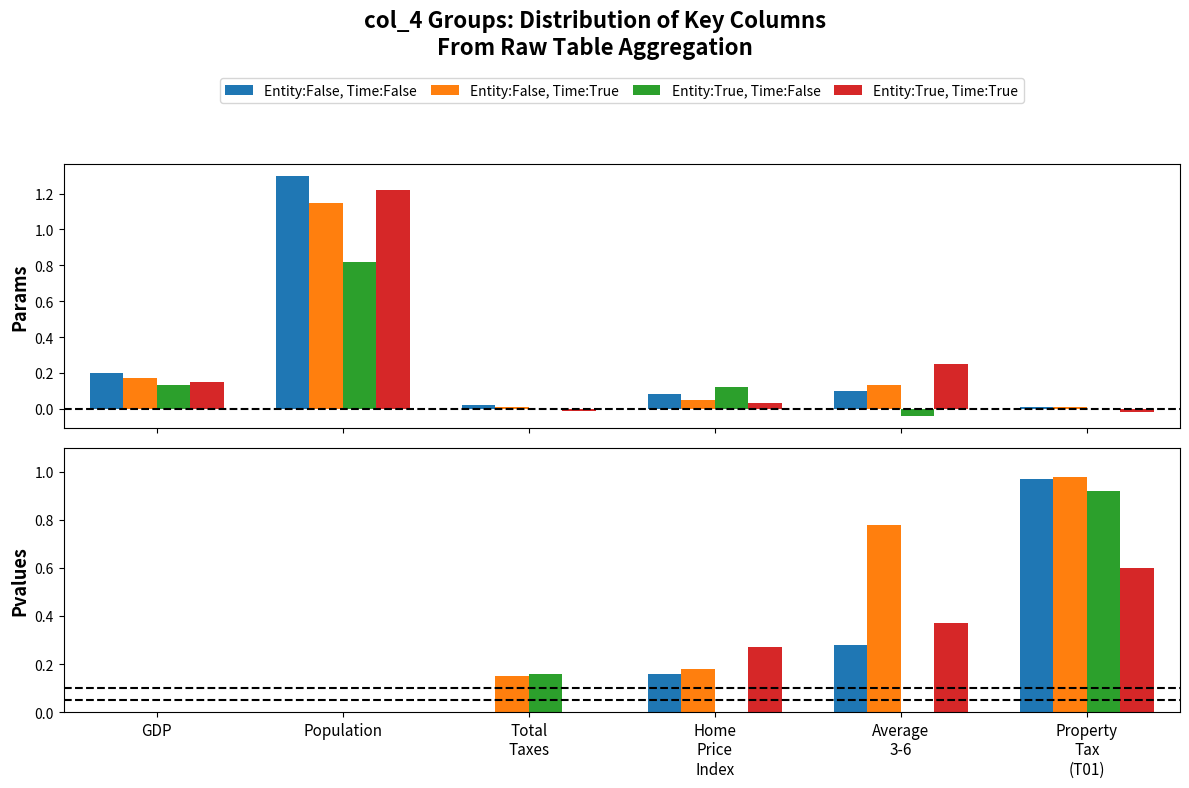

List the series in order of their overall mean, lowest first.

Entity:True, Time:False, Entity:True, Time:True, Entity:False, Time:False, Entity:False, Time:True